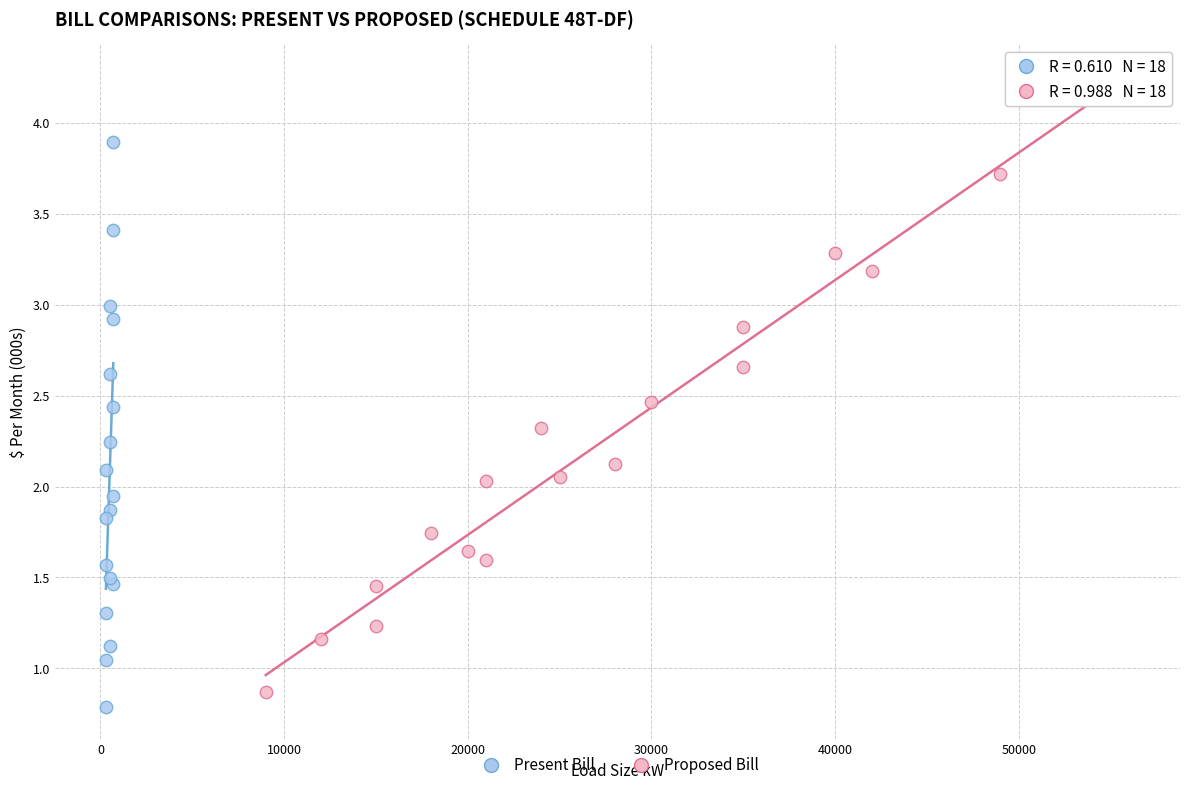

What are all the series names shown in the legend?

Present Bill, Proposed Bill